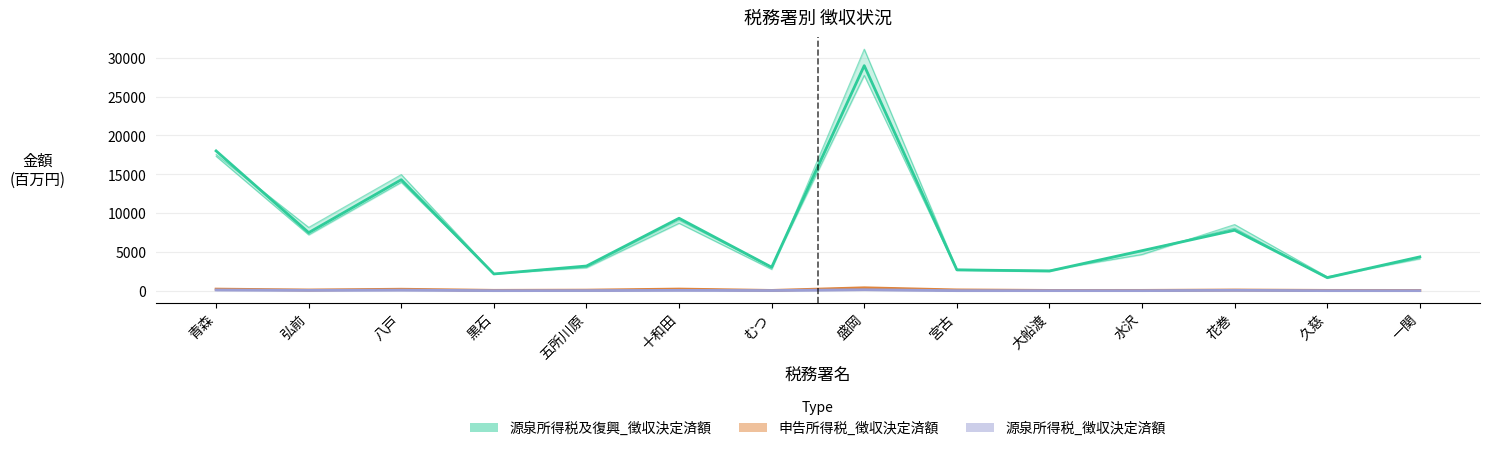

What is the average value of the 源泉所得税及復興_徴収決定済額 series?

7905.9